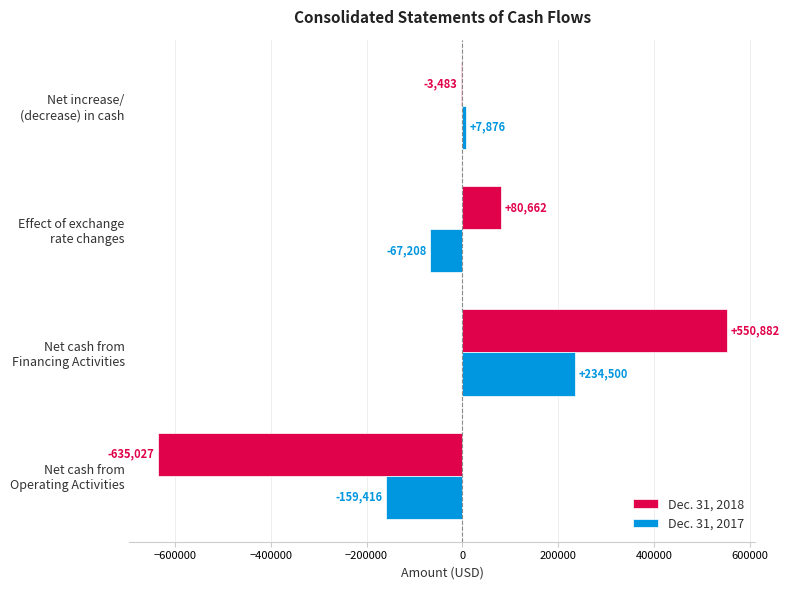

How many values in Dec. 31, 2017 are above zero?

2